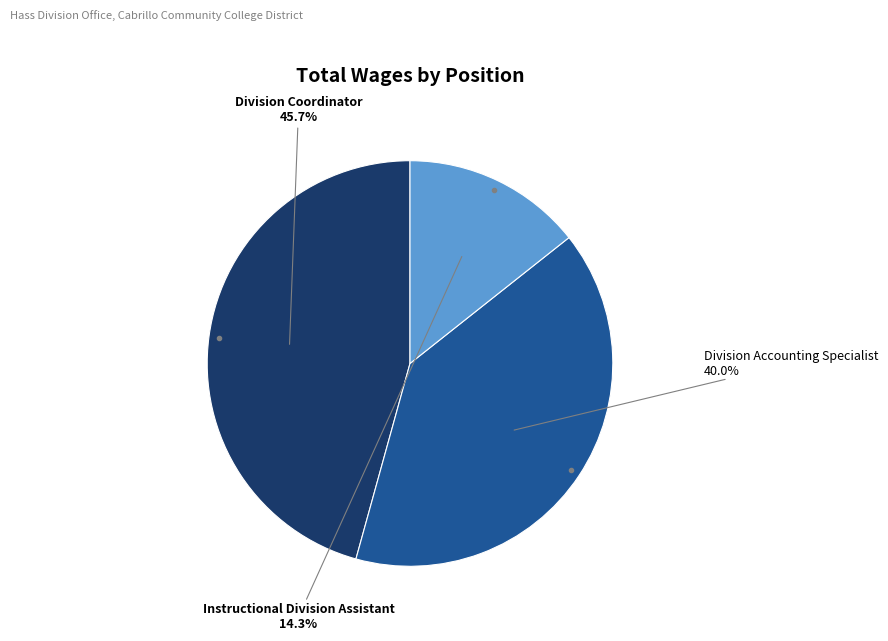

How many slices are in this pie chart?

3